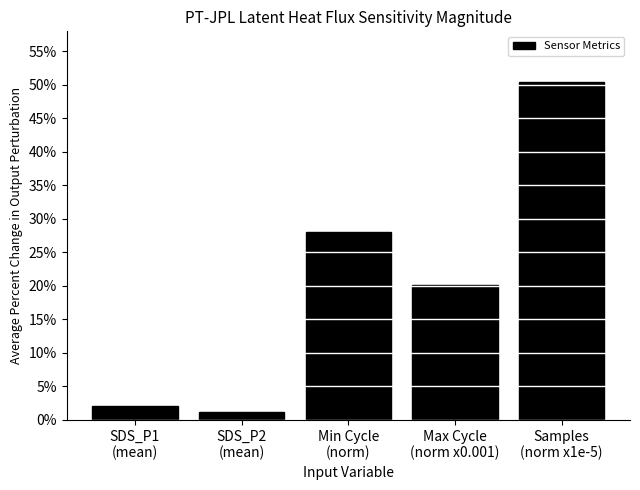

At which label is the value closest to 25?

Min Cycle
(norm)